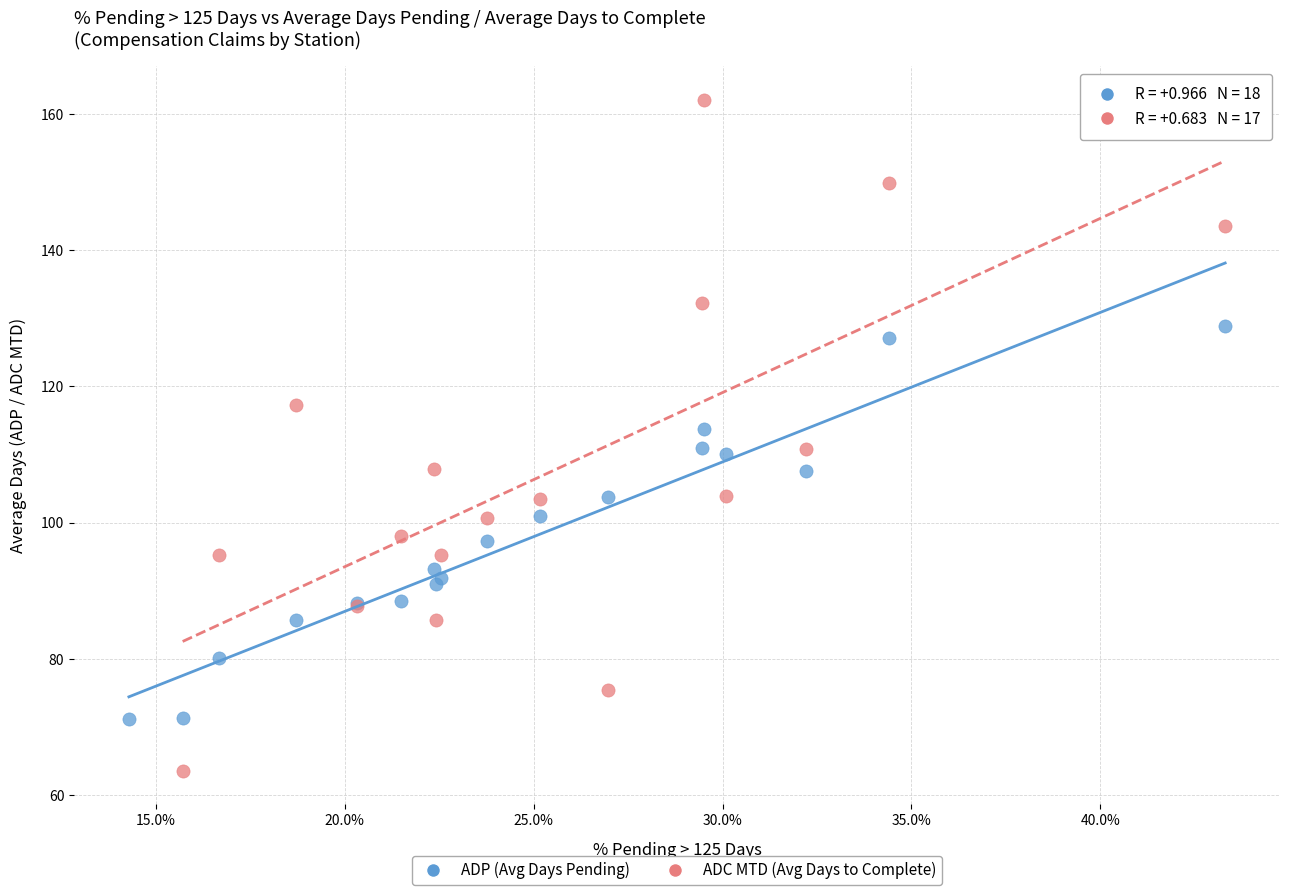

What are all the series names shown in the legend?

ADP (Avg Days Pending), ADC MTD (Avg Days to Complete)